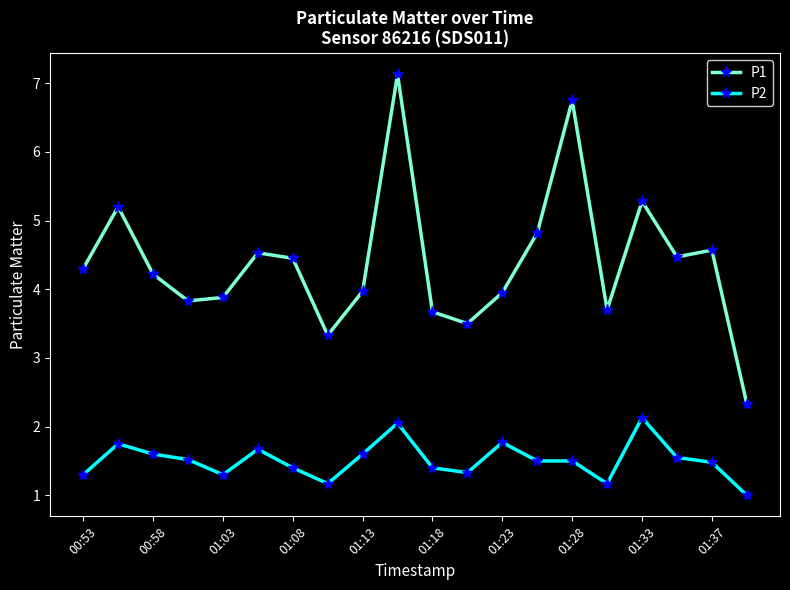

How many data points in P1 are above 4?

11